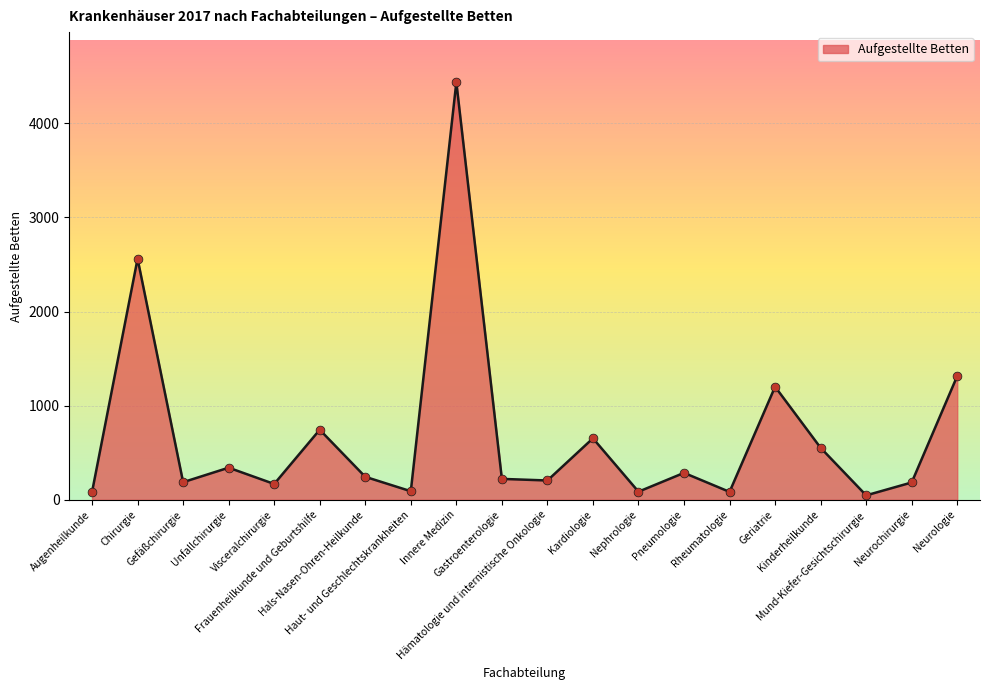

Between Visceralchirurgie and Augenheilkunde, which is larger?

Visceralchirurgie